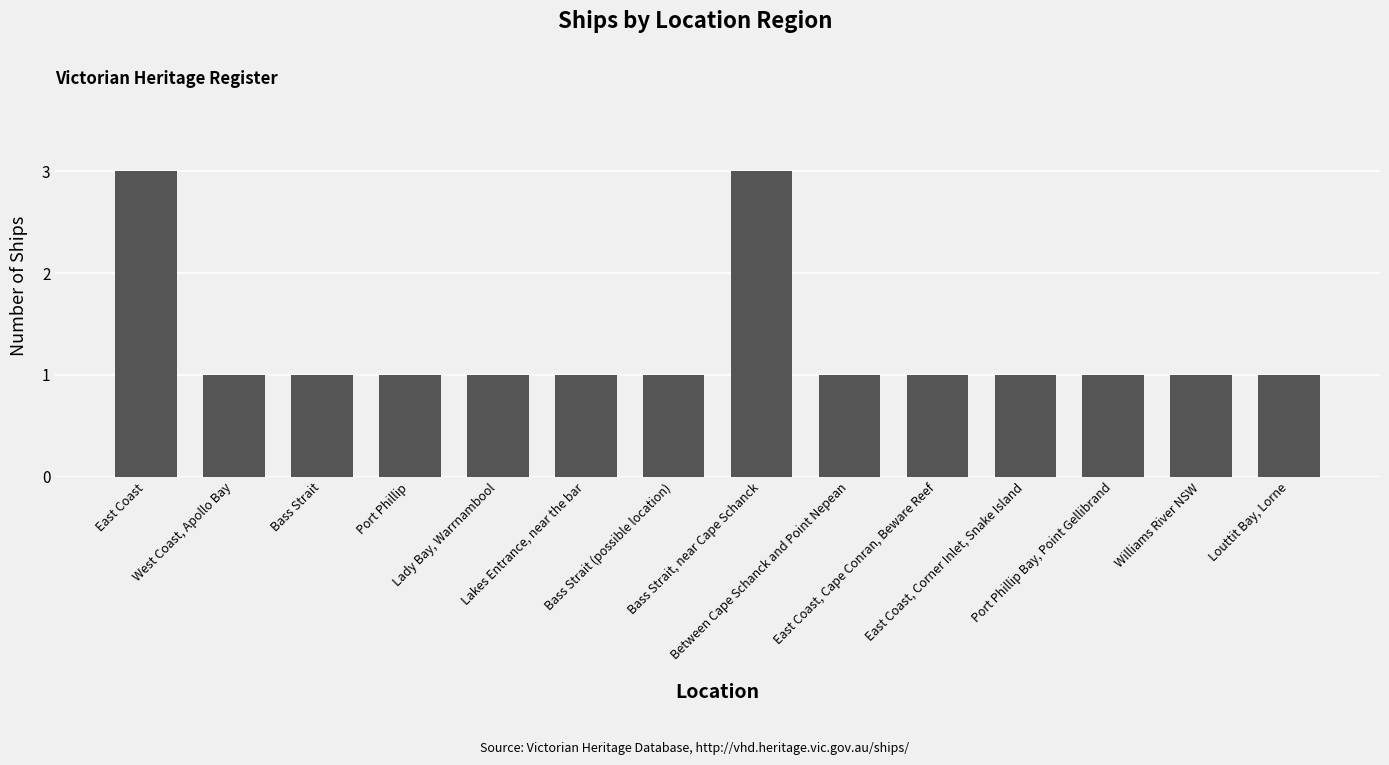

What is the maximum value shown in the chart?

3